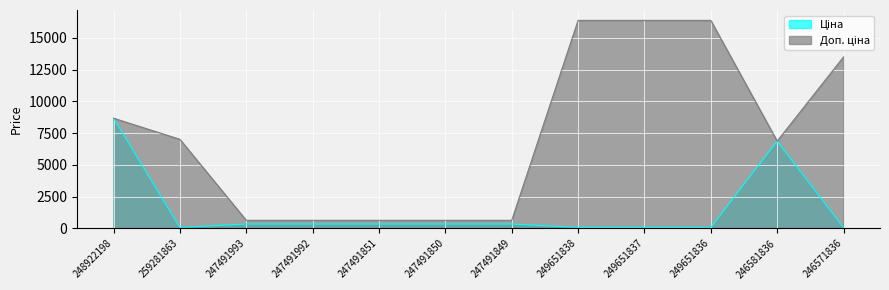

What is the maximum value for Ціна?

8669.7